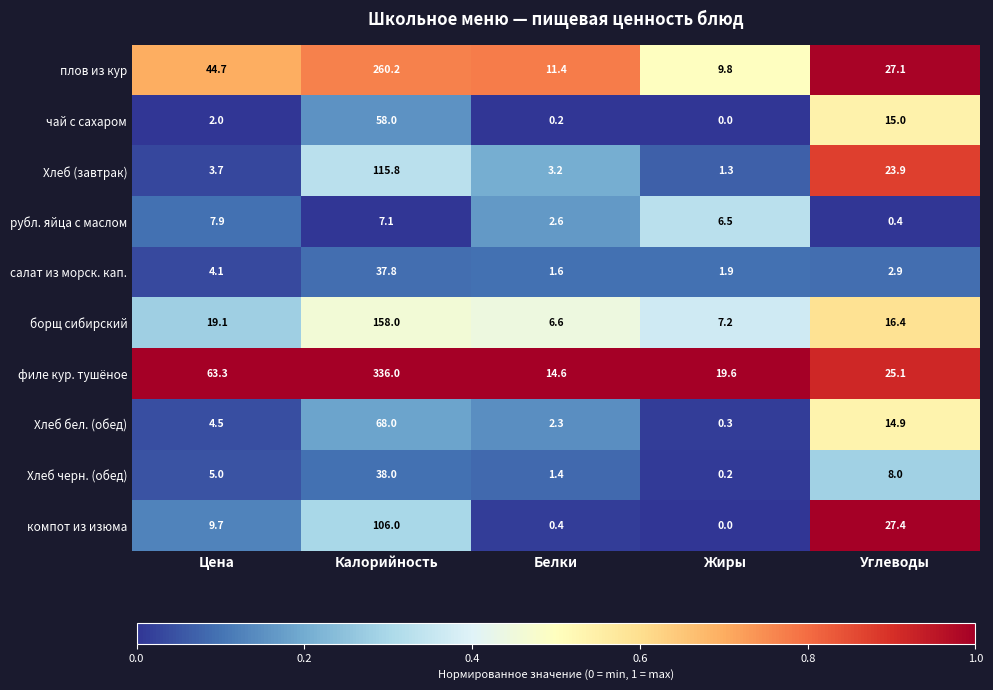

Between Калорийность and Жиры, which series saw the biggest shift?

филе кур. тушёное